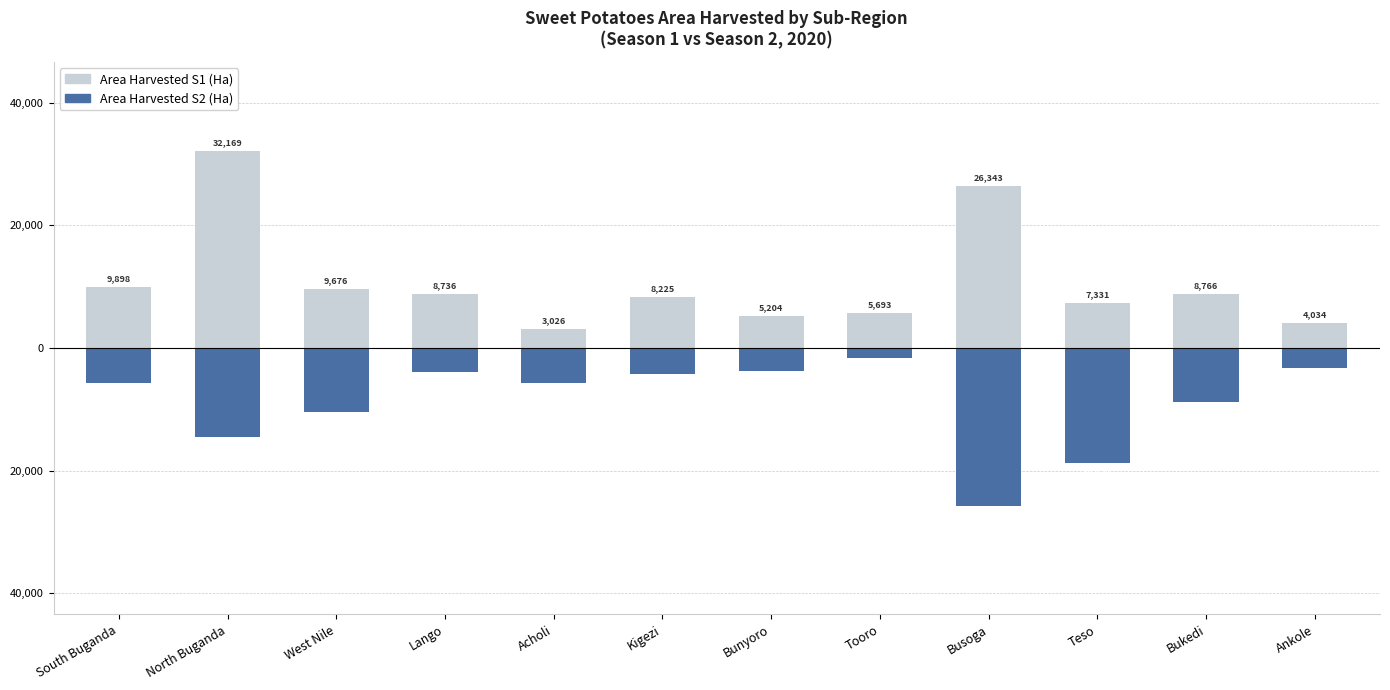

How many values in the Area Harvested S2 (Ha) series exceed -5656?

5